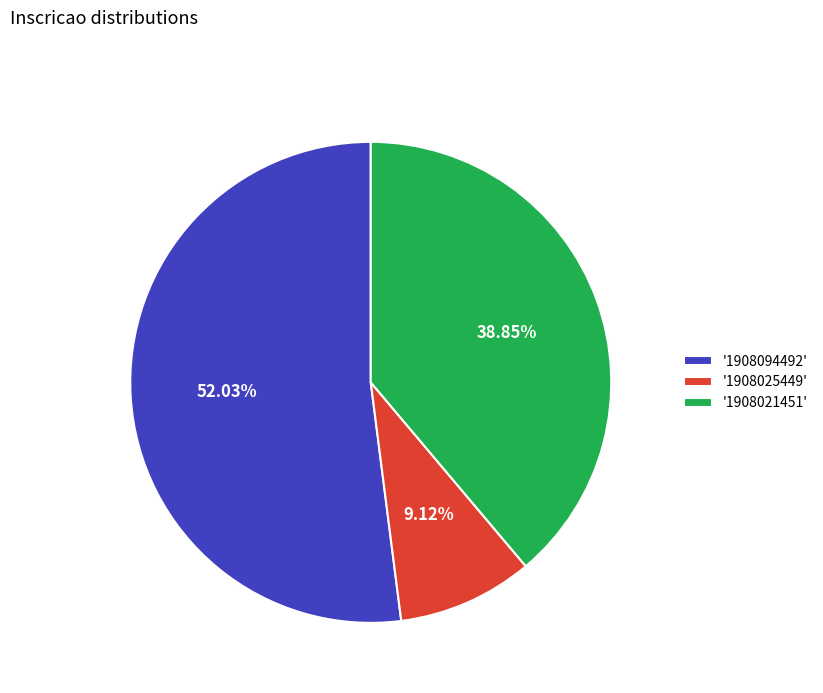

Between '1908094492' and '1908025449', which is larger?

'1908094492'